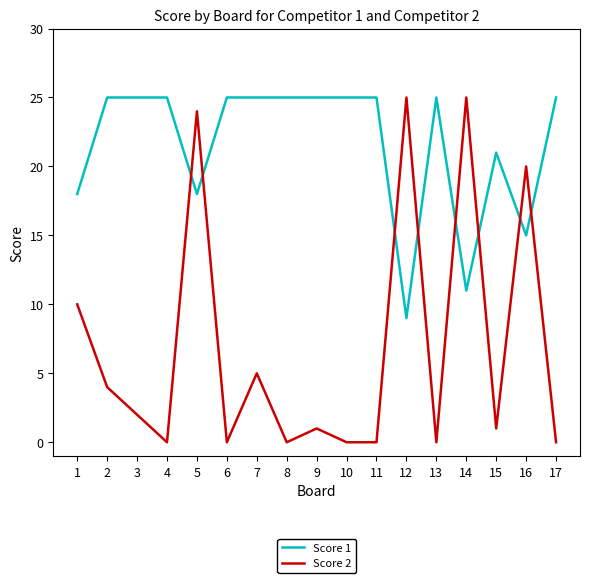

Which series has the widest spread of values?

Score 2